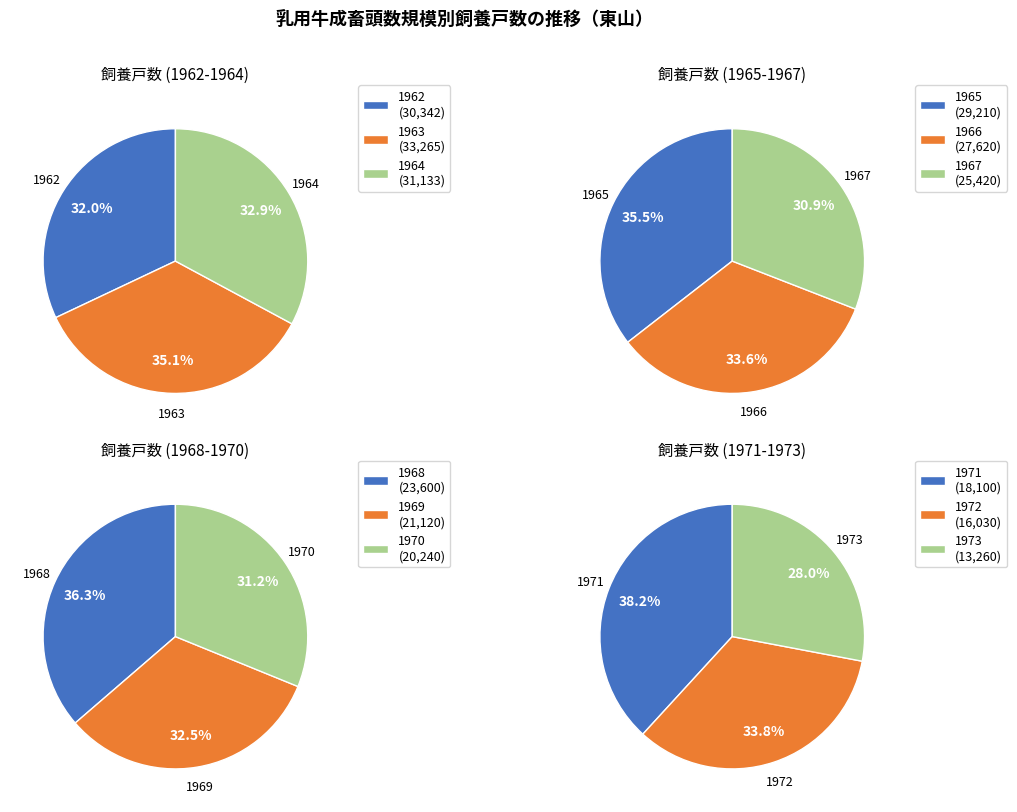

Which slice is the smallest?

1973